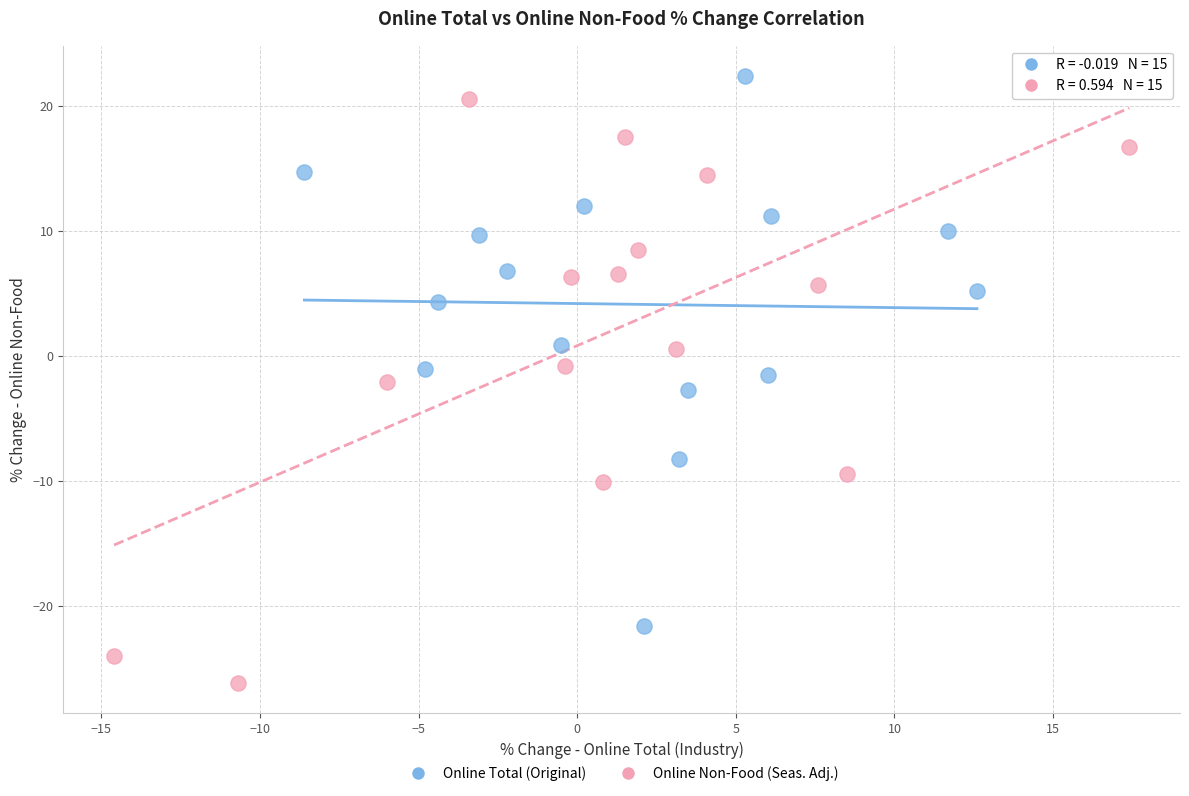

Which series reaches the minimum Y coordinate?

Online Non-Food (Seas. Adj.)